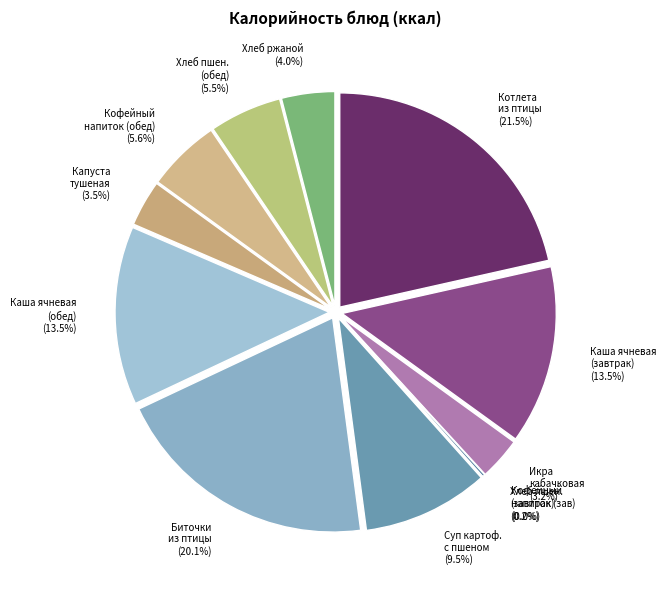

Is the sum of Каша ячневая (обед) and Капуста тушеная greater than half?

No